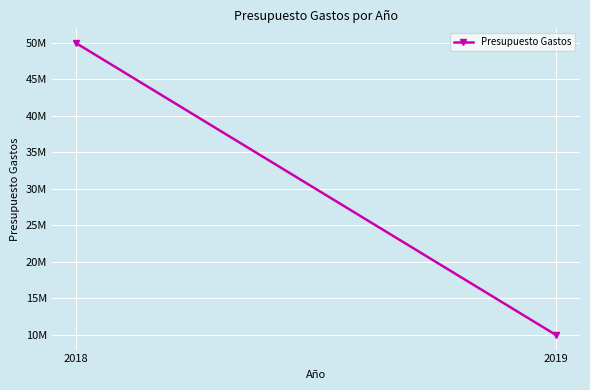

Rank the categories by value from lowest to highest.

2019, 2018